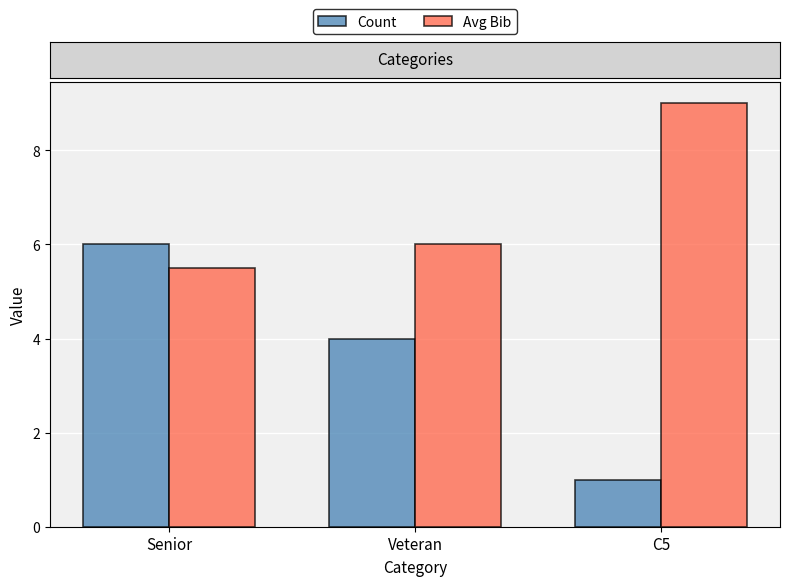

Which series has the largest range (max minus min)?

Count